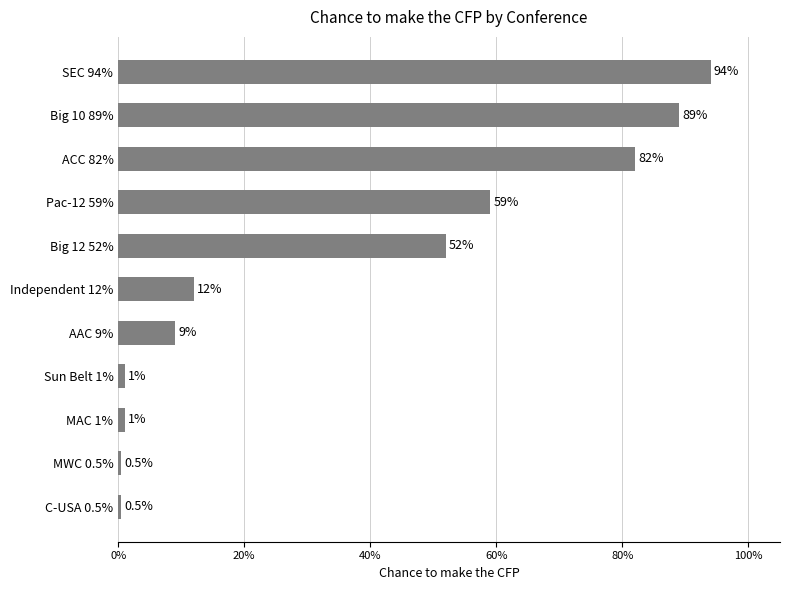

What is the smallest value displayed?

0.5